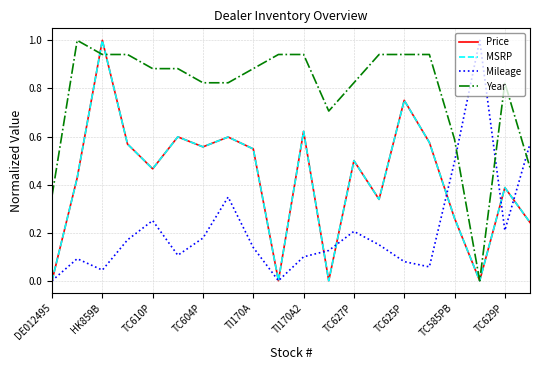

What is the average value of the Year series?

0.8